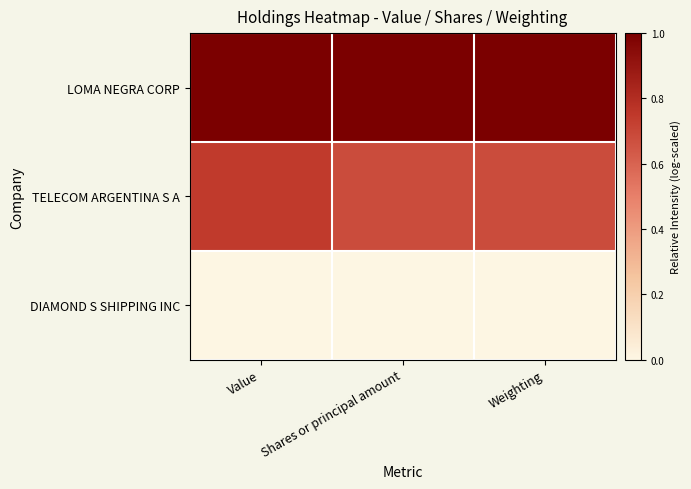

Reading left to right, transcribe all the data shown in this chart.

LOMA NEGRA CORP: Value=1.0	Shares or principal amount=1.0	Weighting=1.0
TELECOM ARGENTINA S A: Value=0.7	Shares or principal amount=0.7	Weighting=0.7
DIAMOND S SHIPPING INC: Value=0.0	Shares or principal amount=0.0	Weighting=0.0